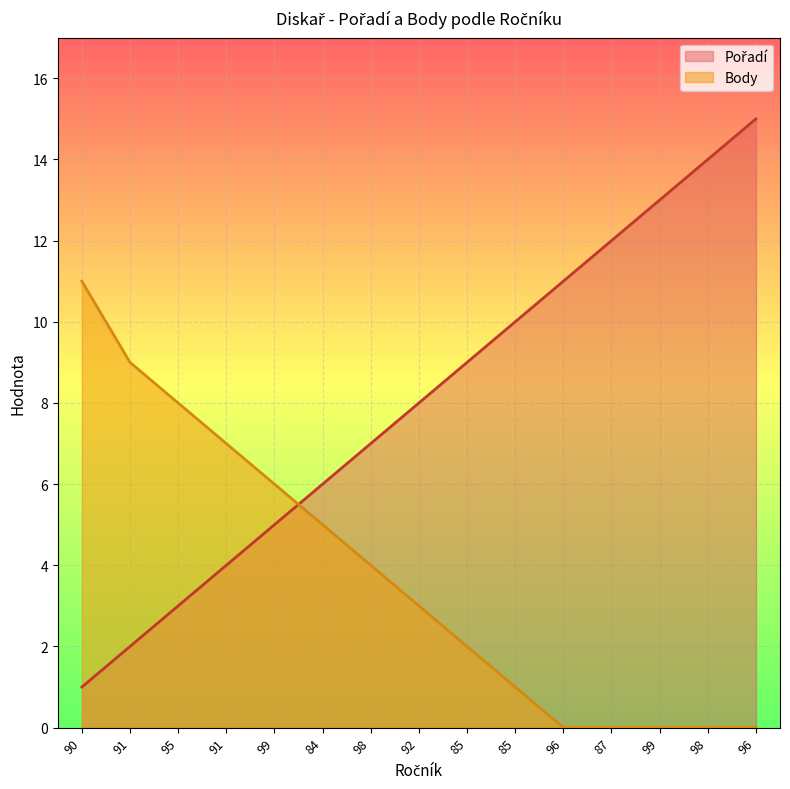

How many intersections are there between Pořadí and Body?

1